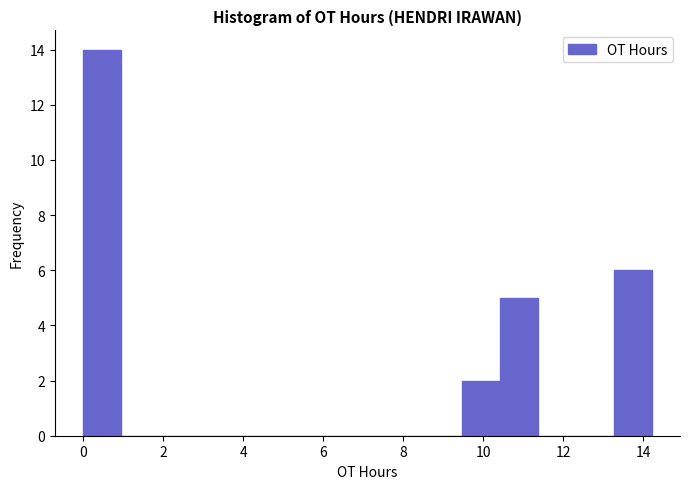

Reading left to right, list every bar in this chart as the range it spans on the x-axis followed by its height. Neither the bar edges nor the heights are printed on the chart, so give them approximately, as read against the axes.

0.0 to 1.0: 14
1.0 to 1.8: 0
1.8 to 2.8: 0
2.8 to 3.8: 0
3.8 to 4.8: 0
4.8 to 5.6: 0
5.6 to 6.6: 0
6.6 to 7.6: 0
7.6 to 8.6: 0
8.6 to 9.4: 0
9.4 to 10.4: 2
10.4 to 11.4: 5
11.4 to 12.4: 0
12.4 to 13.2: 0
13.2 to 14.2: 6